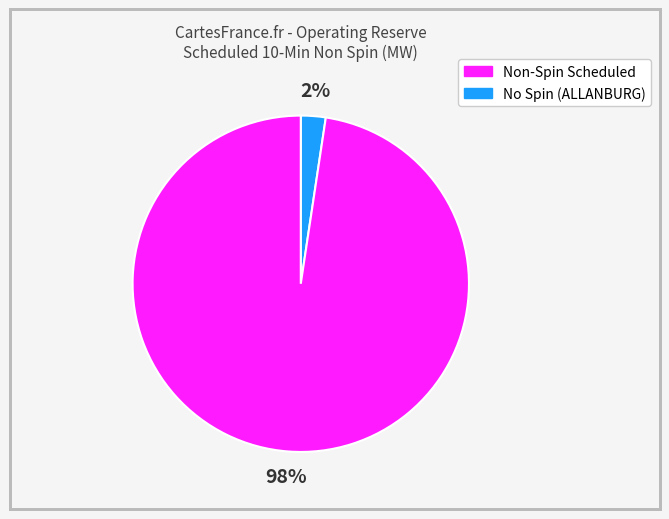

To the nearest percent, what is the average slice percentage?

50%